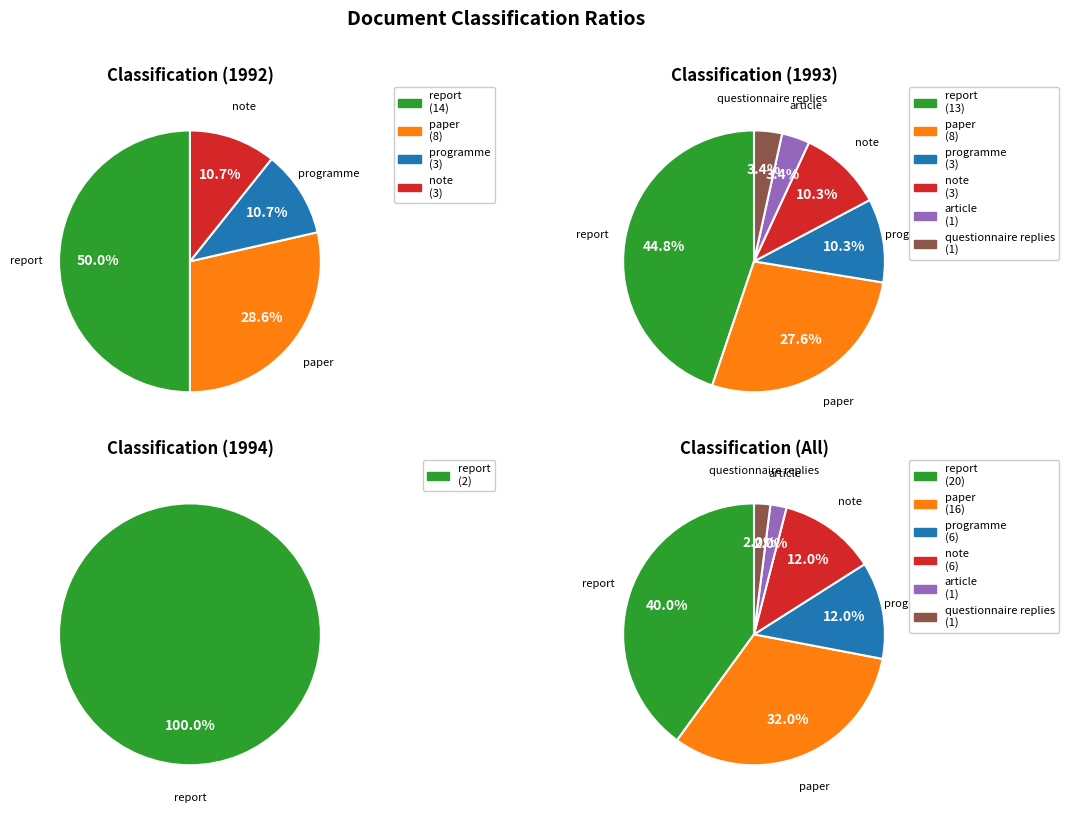

What is the change in value from report to questionnaire replies?

-19